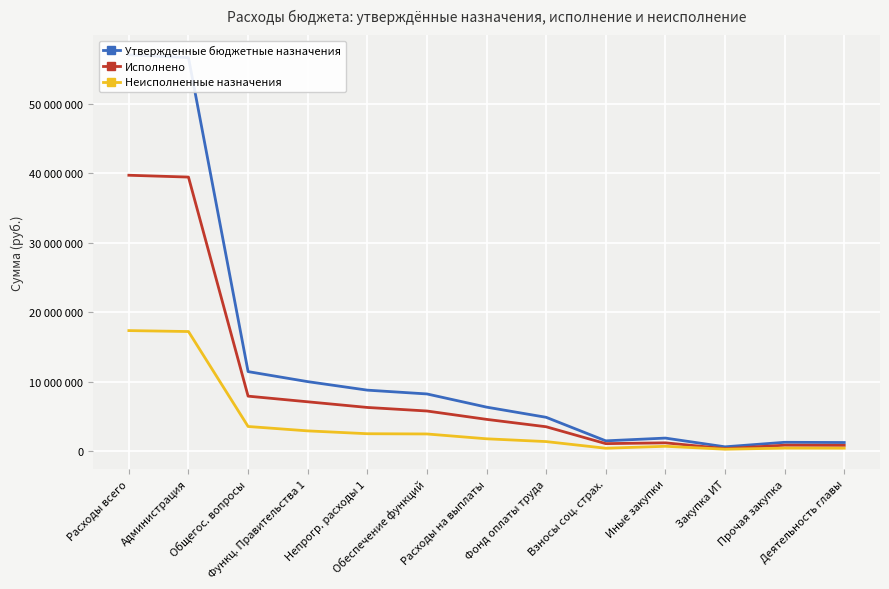

Reading left to right, list all the values displayed in this chart.

Утвержденные бюджетные назначения: 57039697.0	56639697.0	11434290.0	9989683.0	8764683.0	8217520.0	6320000.0	4854070.0	1465930.0	1862520.0	606300.0	1256220.0	1225000.0
Исполнено: 39701127.2	39437493.2	7900392.1	7088203.0	6273519.1	5761856.1	4558884.8	3494244.1	1064640.6	1179693.6	342177.7	837516.0	814683.9
Неисполненные назначения: 17338569.8	17202203.8	3533897.9	2901480.0	2491163.9	2455663.9	1761115.2	1359825.9	401289.4	682826.4	264122.3	418704.0	410316.1